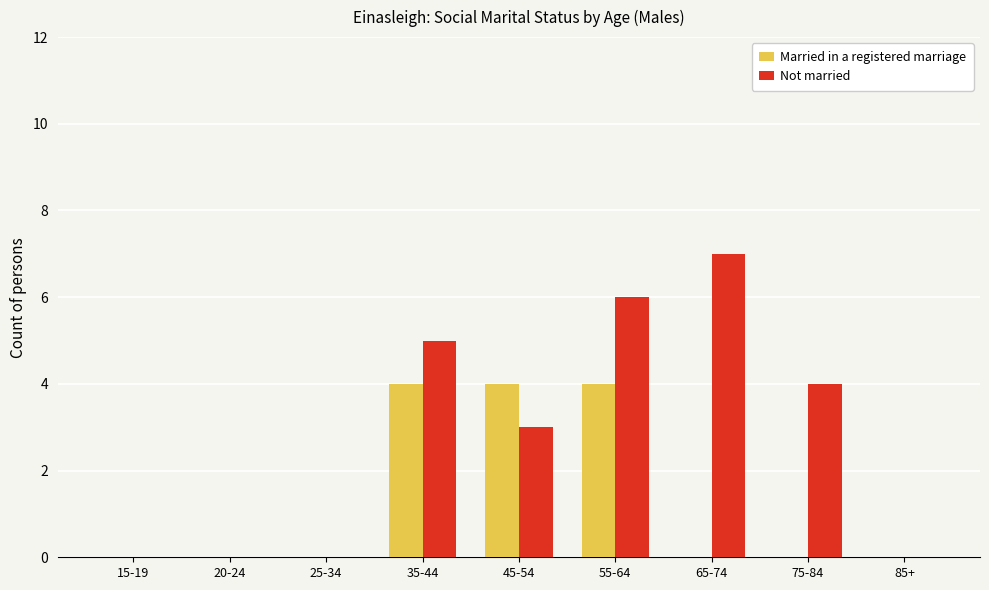

What is the difference between the Not married values at 15-19 and 55-64?

6